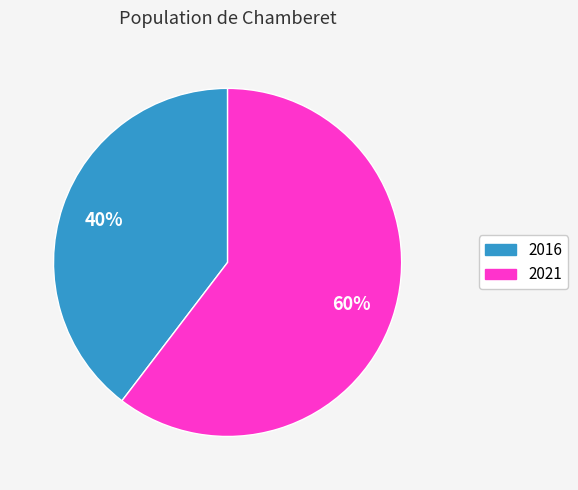

How many slices are in this pie chart?

2